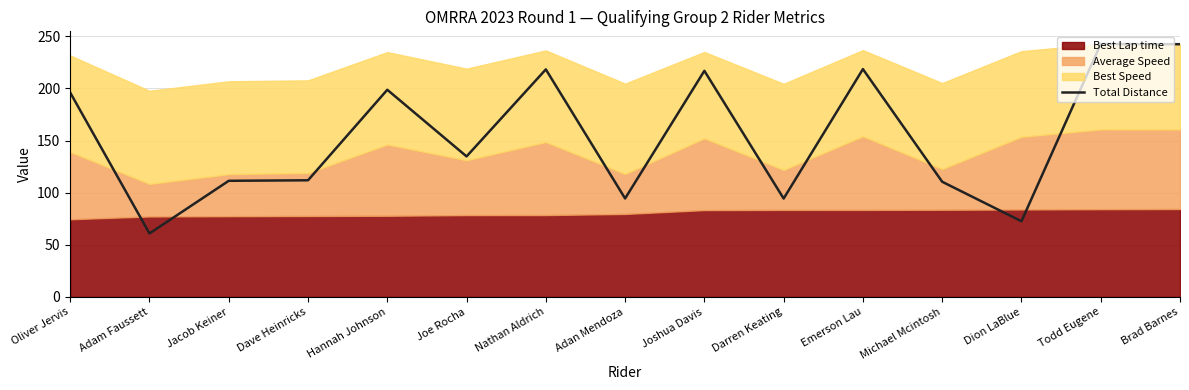

The chart shows a value of 218.3 at Nathan Aldrich. True or false?

True